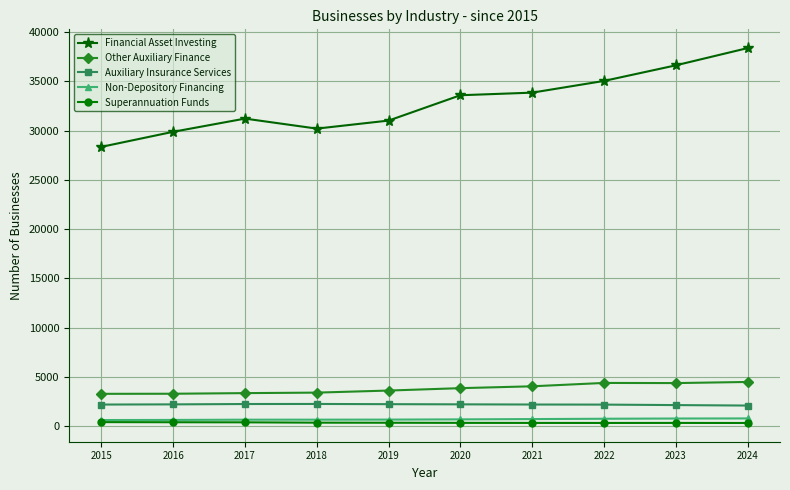

Where does the Superannuation Funds series first go above 330?

2015